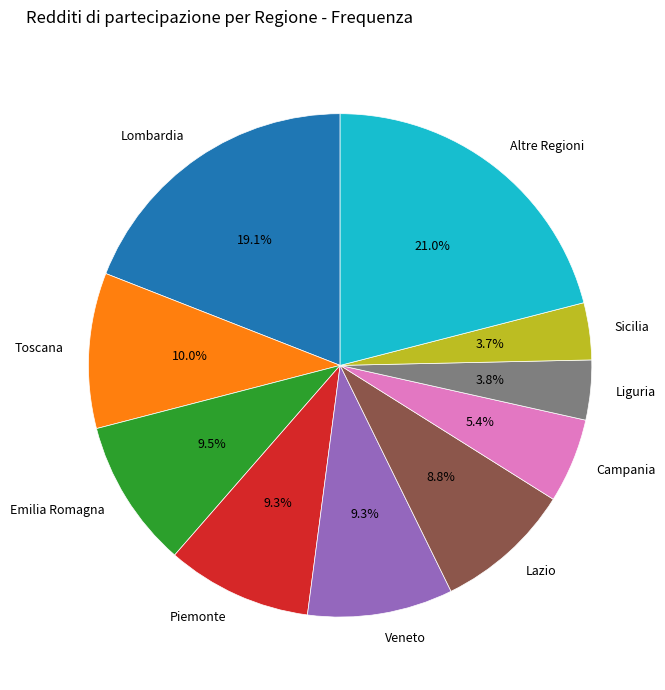

What is the largest slice in the pie chart?

Altre Regioni